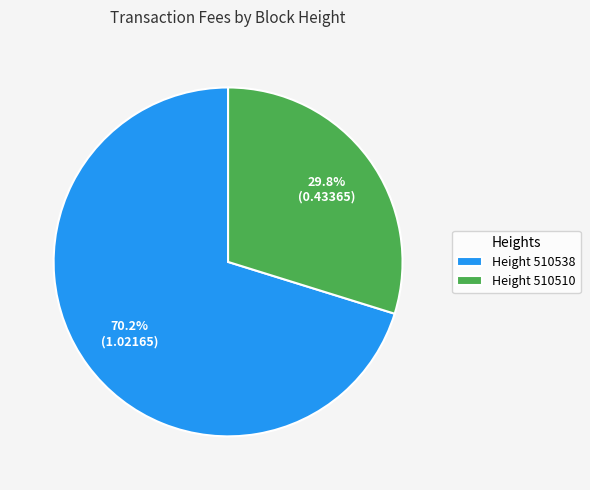

Which slice represents more than half of the pie?

Height 510538